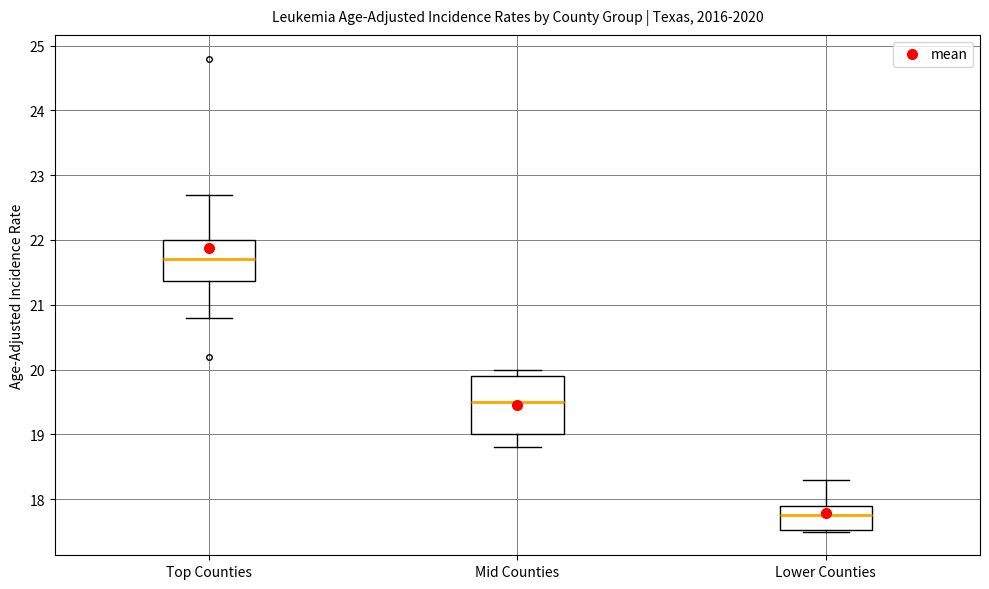

Comparing the boxes themselves (not the whiskers), which one is the tallest?

Mid Counties